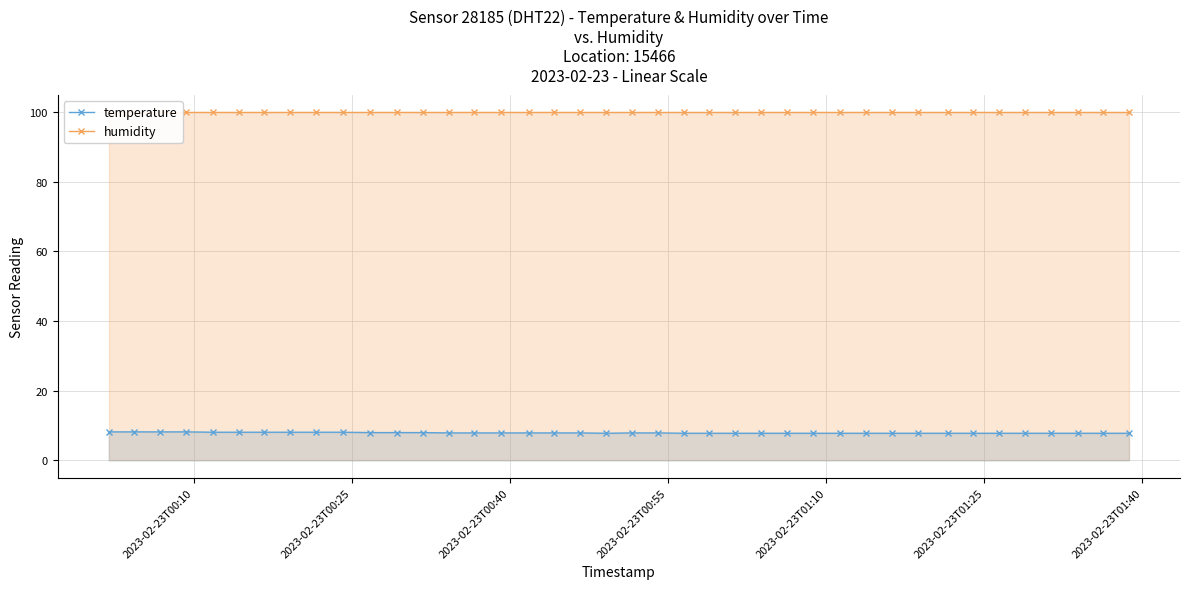

How many data points does each series have?

40